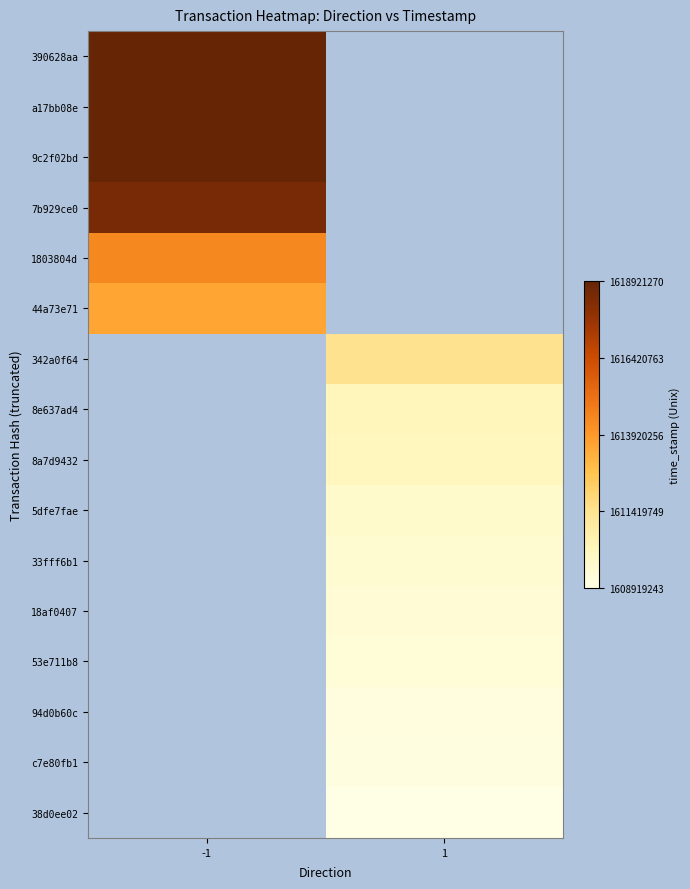

At how many categories does at least one series exceed 1610226250?

2